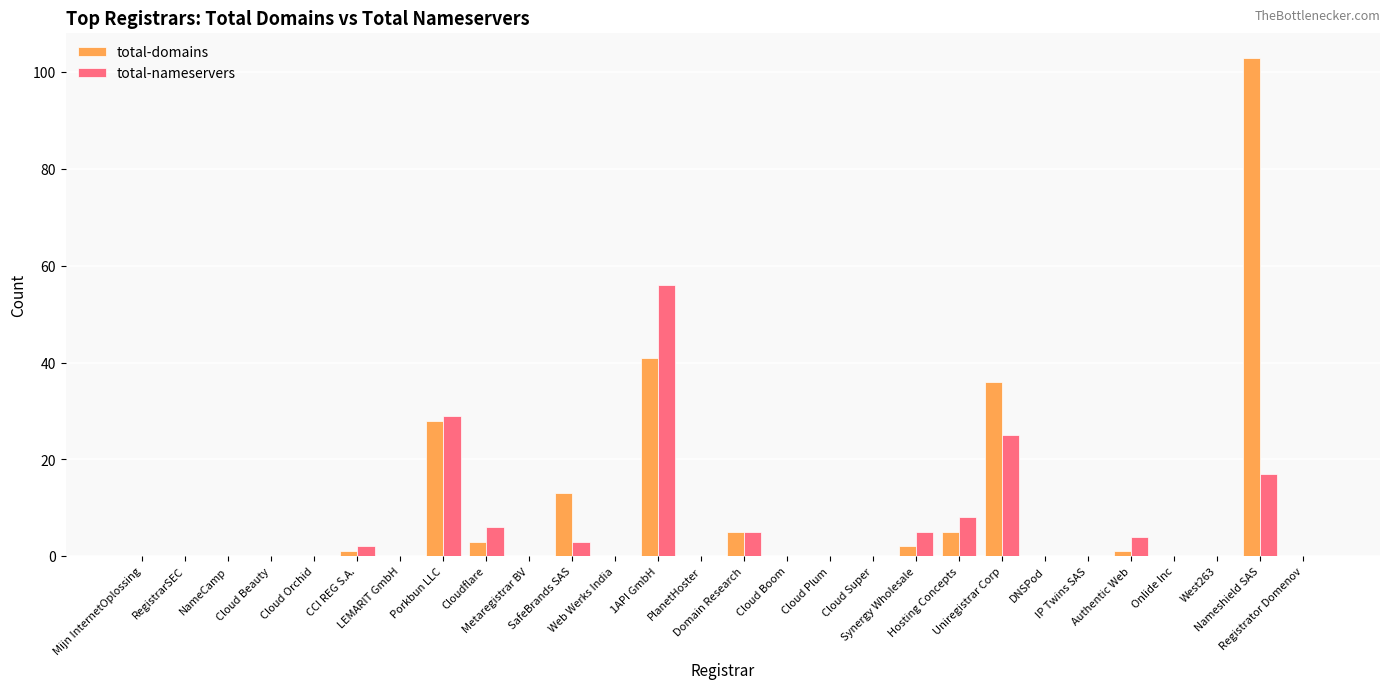

Is it true that total-domains equals 31 at Registrator Domenov?

False